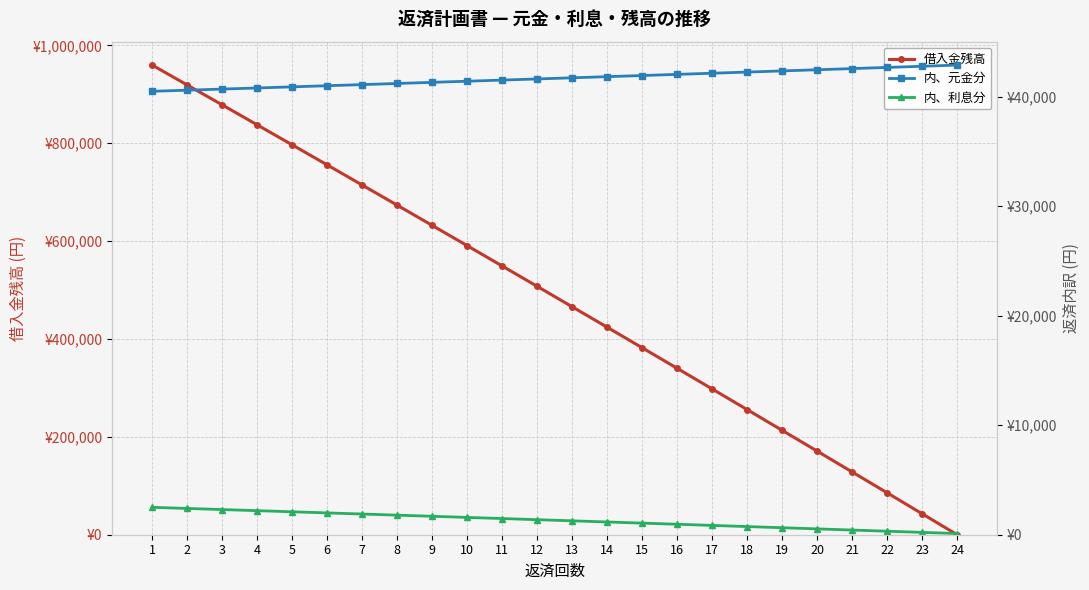

What is the value of the 内、利息分 point at the 2nd from the left?

2398.8